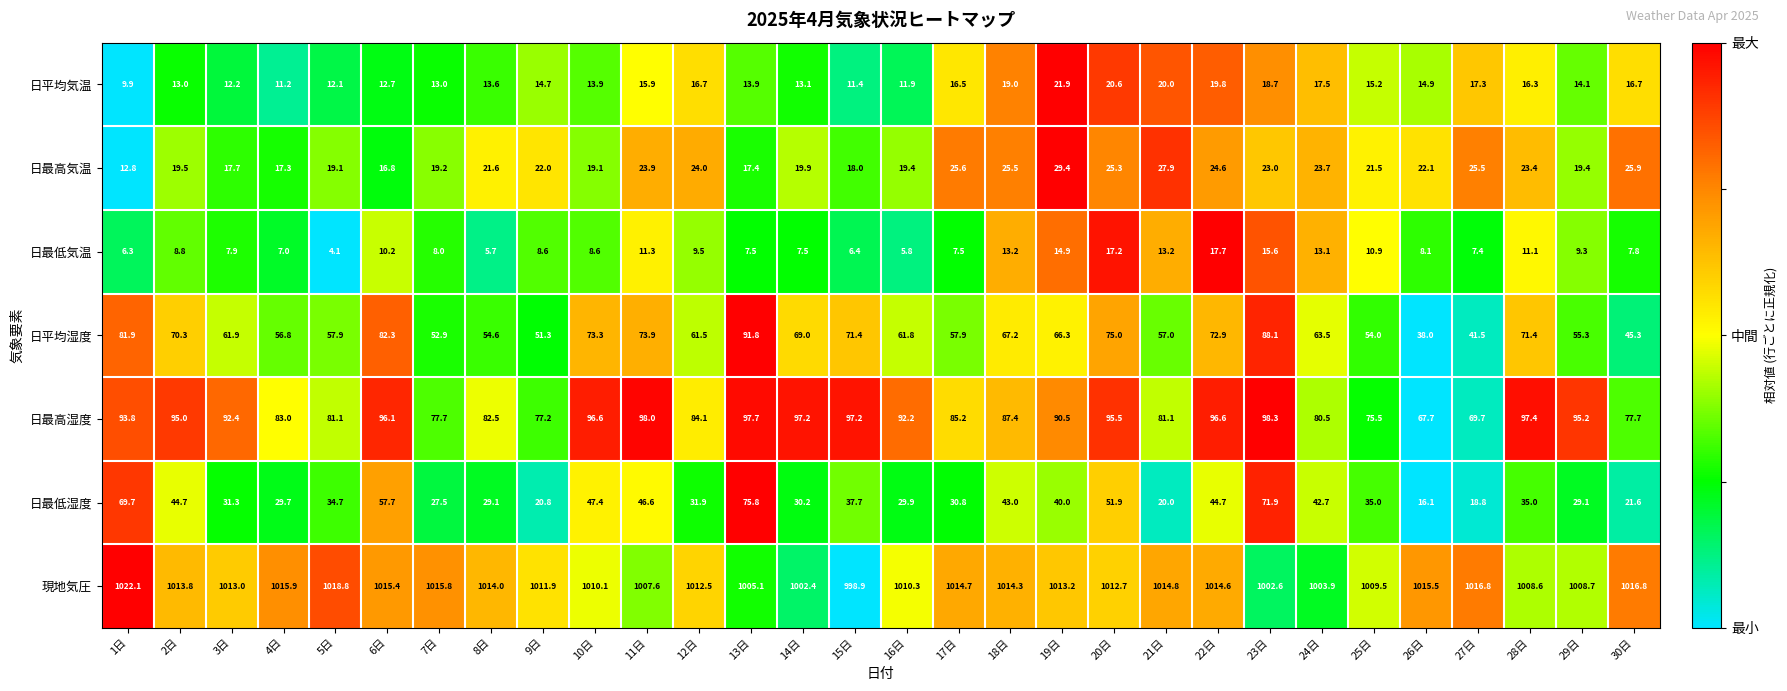

Which series has the widest spread of values?

日最低湿度